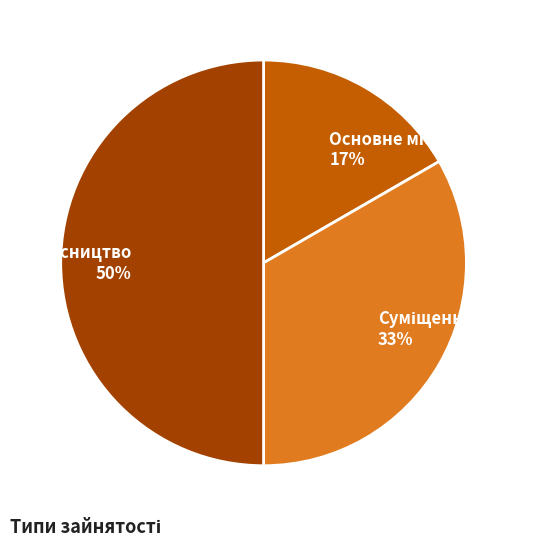

To the nearest percent, what is the average slice percentage?

33%